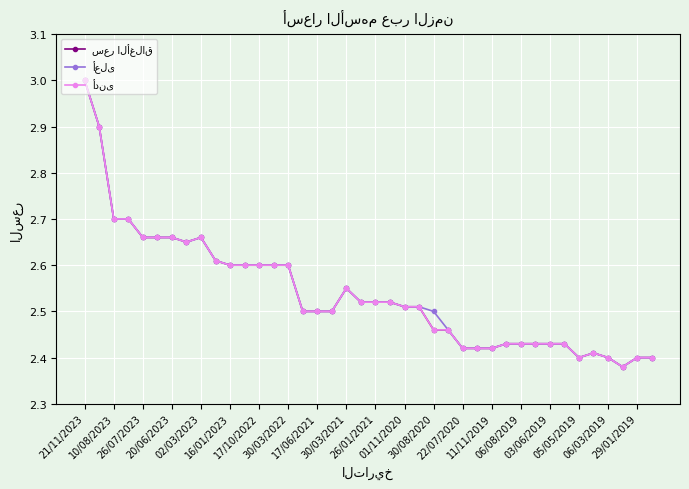

Does the chart have visible grid lines?

Yes